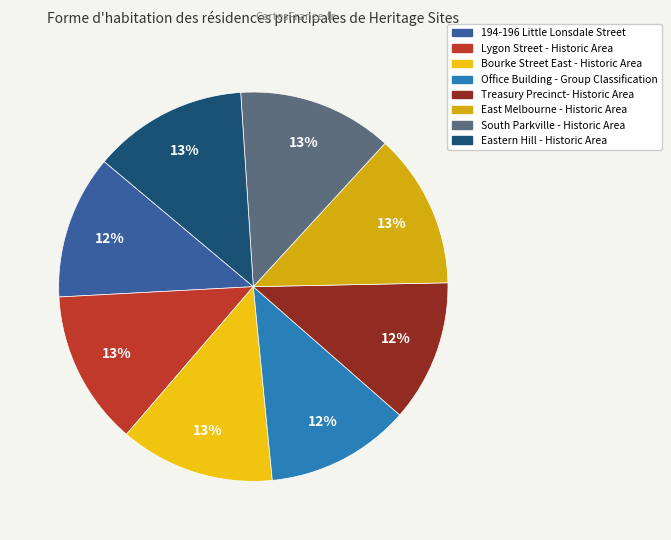

How many slices are in this pie chart?

8